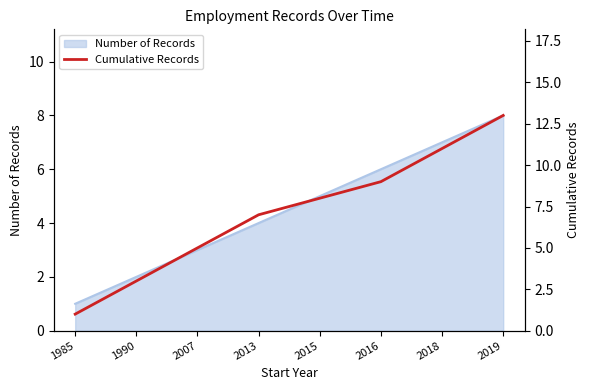

True or false: there are more than 2 points higher than both neighbors.

False